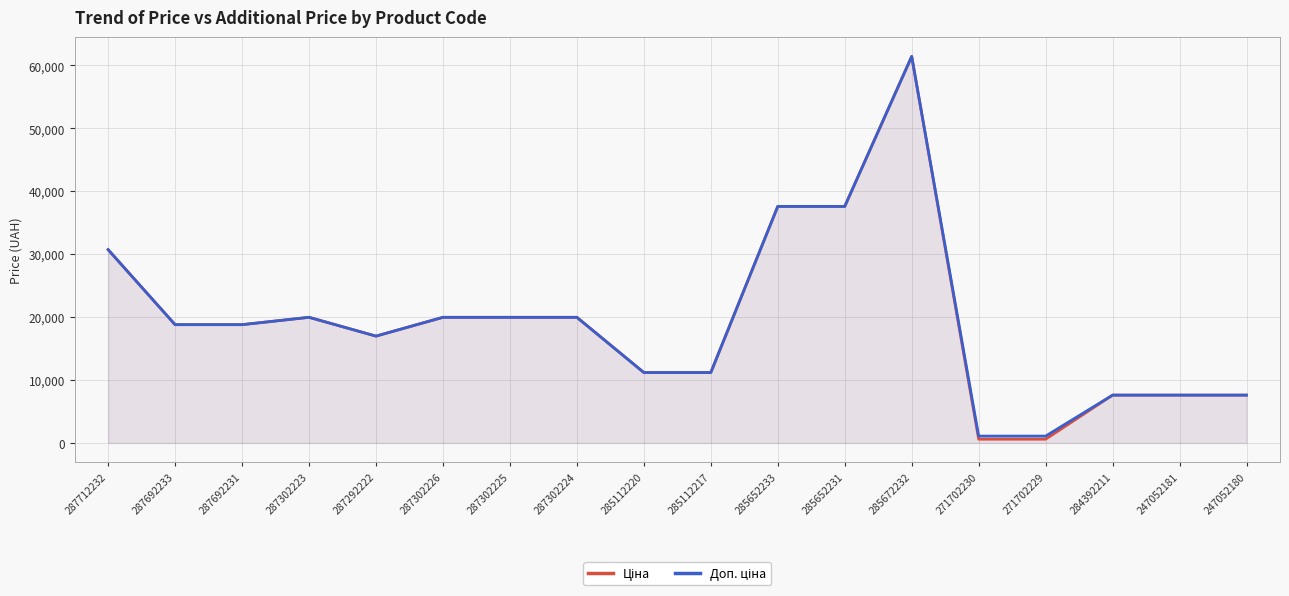

What is the total value across all series at 287292222?

33952.7